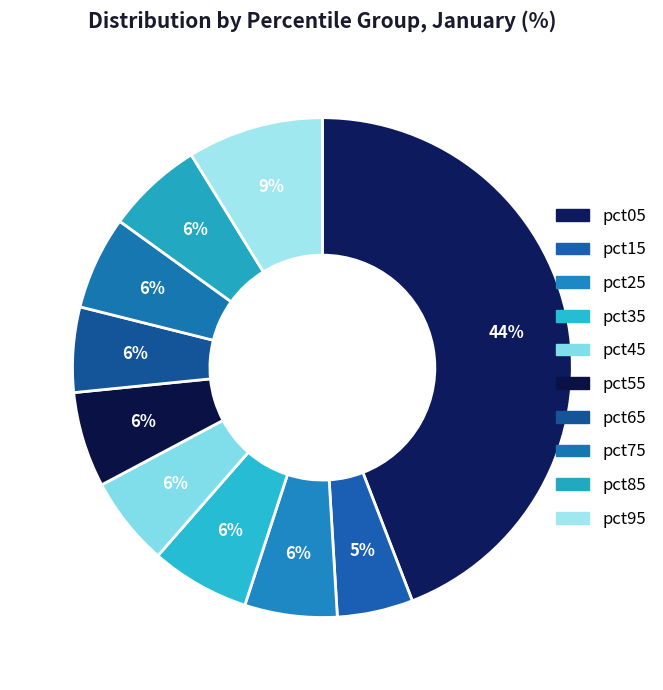

Does pct65 account for over 50% of the chart?

No